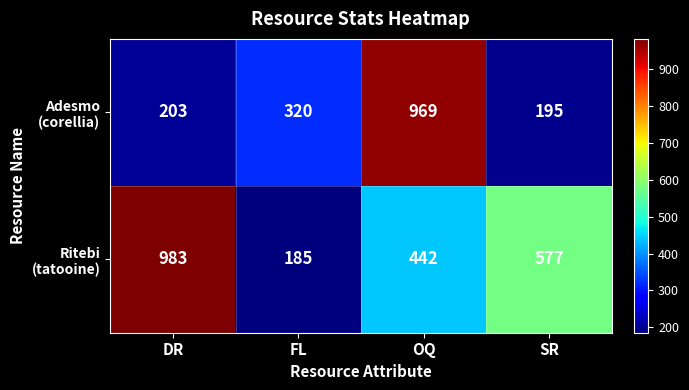

What is the smallest value displayed?

185